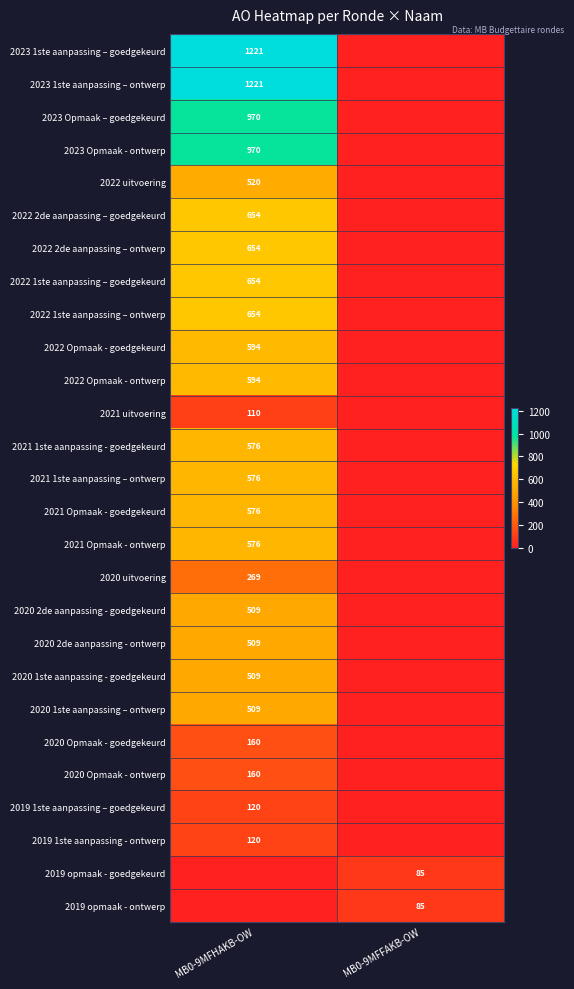

The value of 2019 opmaak - ontwerp at MB0-9MFFAKB-OW is 85. True or false?

True